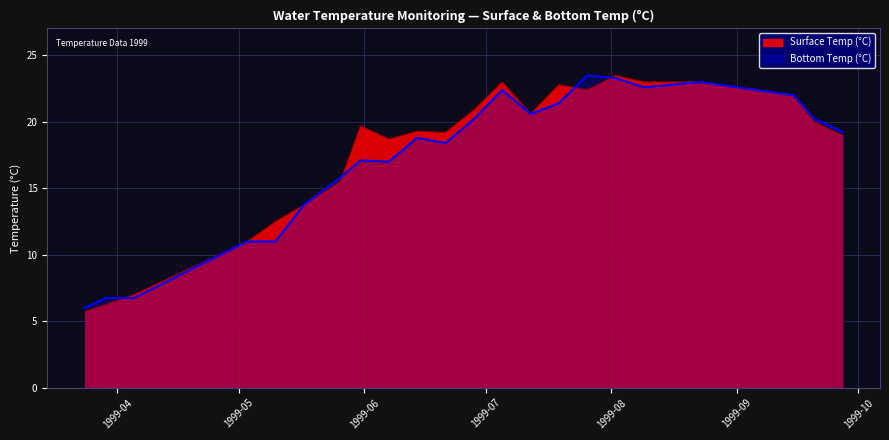

Which series has the largest total across all categories?

Surface Temp (°C)